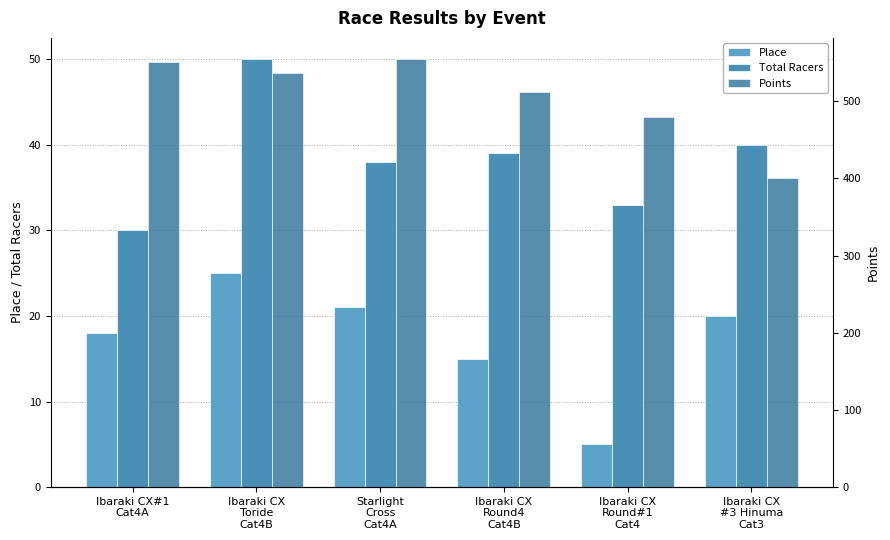

What is the highest value of the Total Racers series?

50.0